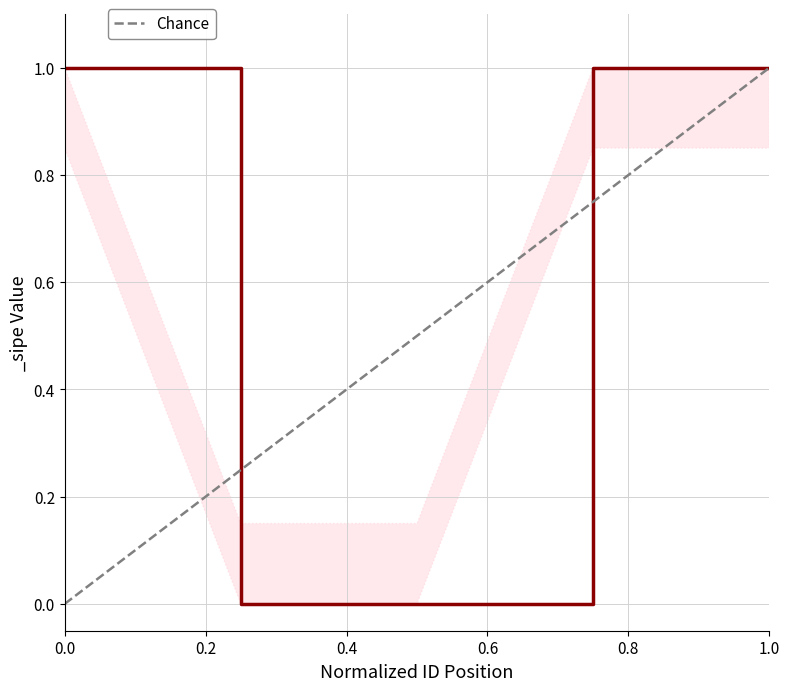

What is the value of the 2nd point from the left?

1